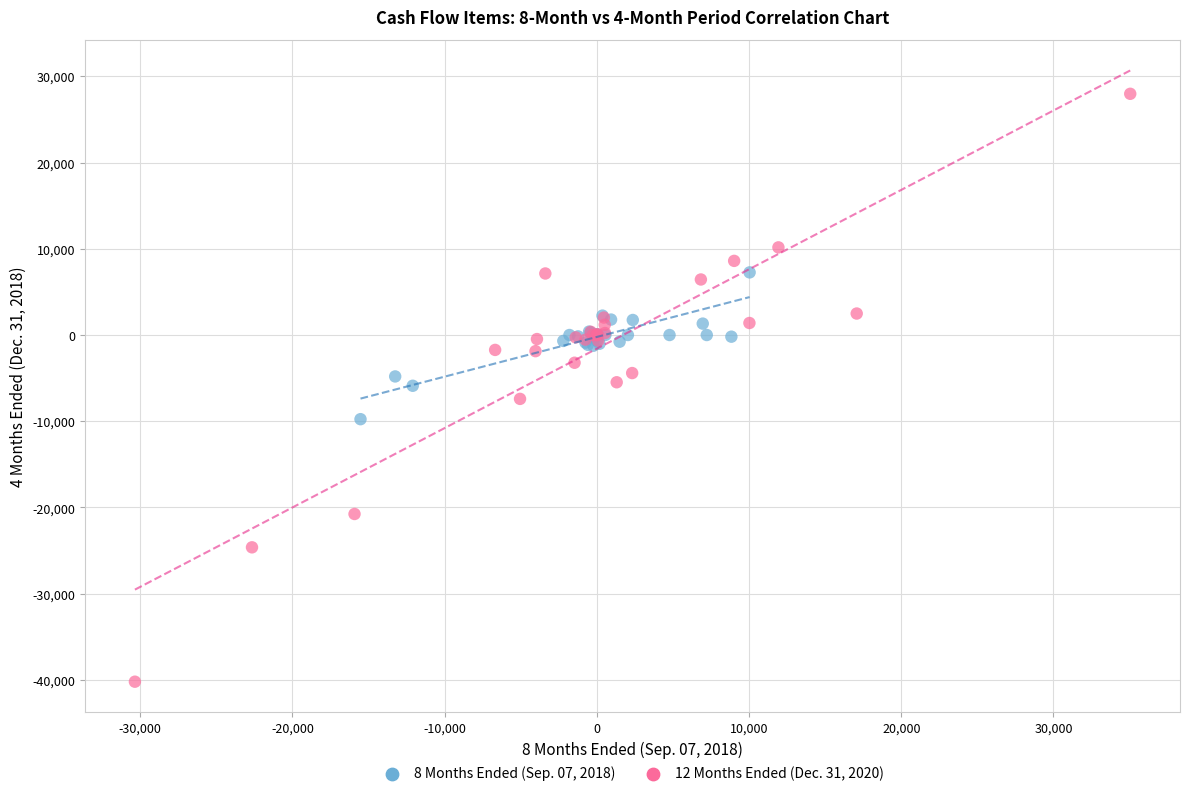

What are all the series names shown in the legend?

8 Months Ended (Sep. 07, 2018), 12 Months Ended (Dec. 31, 2020)